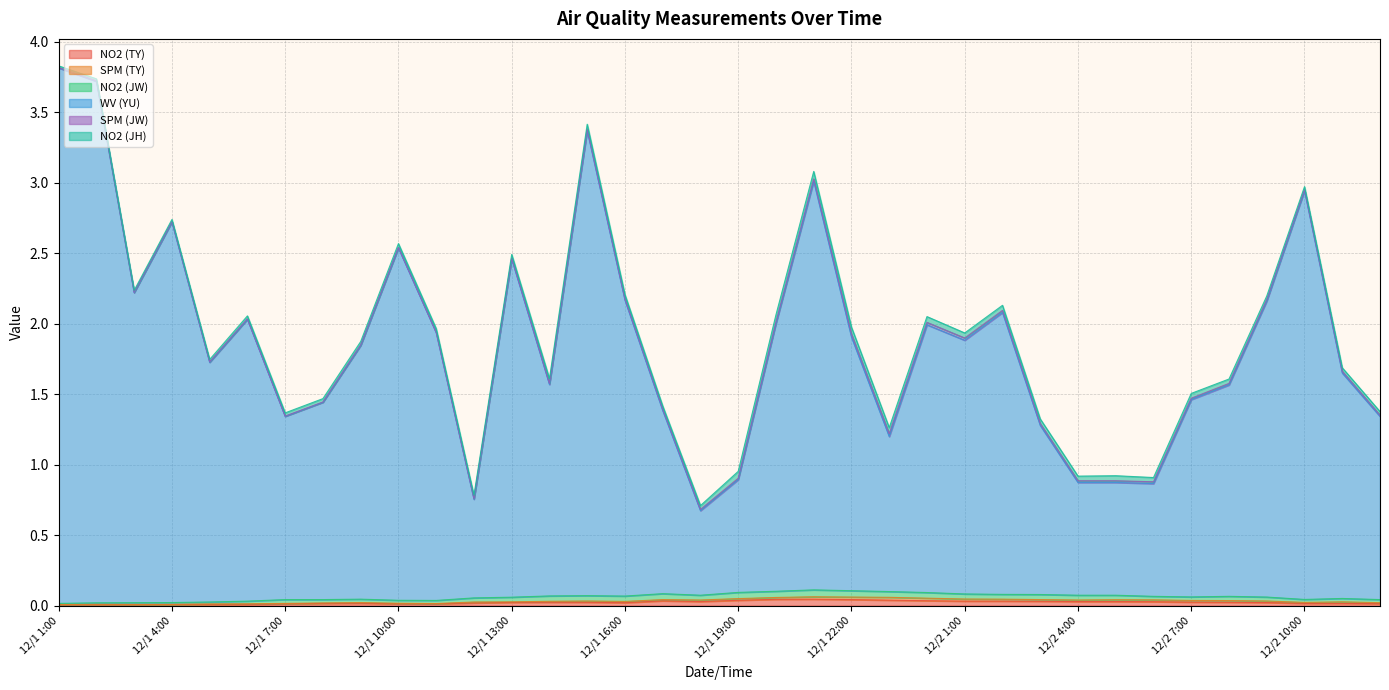

What is the difference between the highest and lowest values at 12/2 6:00?

0.8